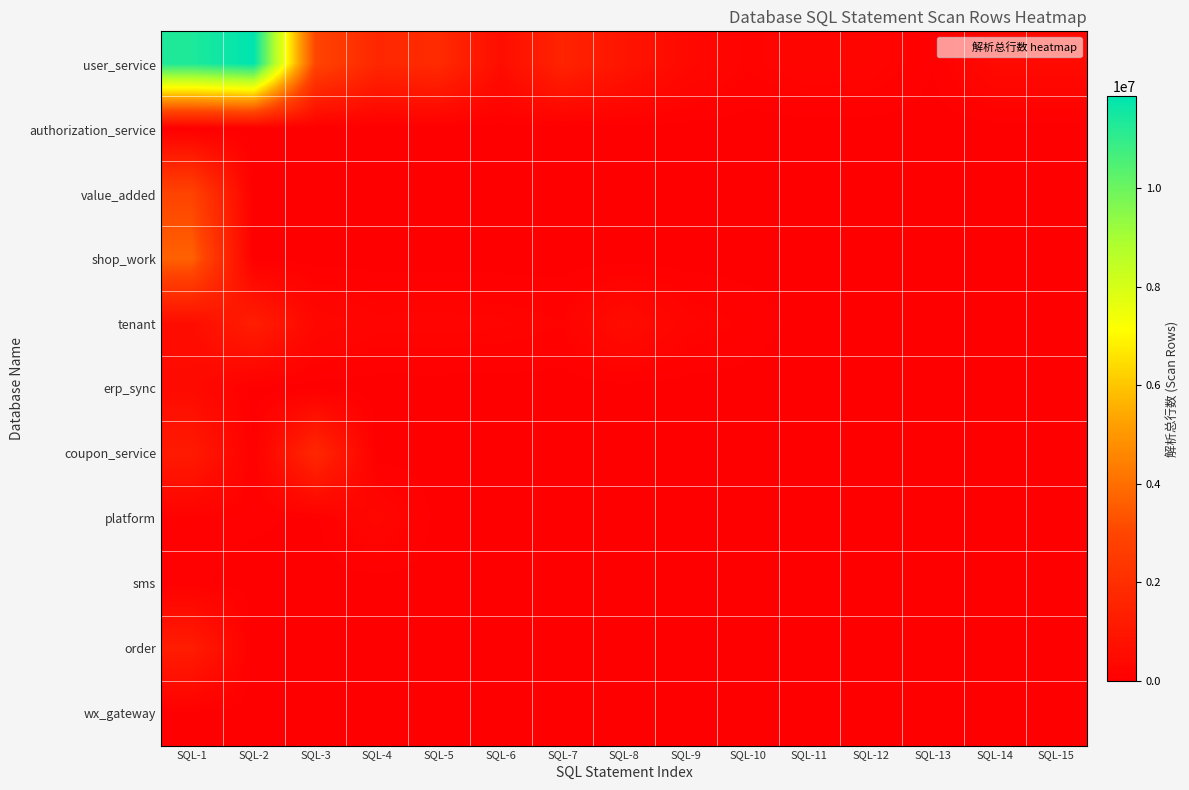

Which category has the lowest value across all series?

SQL-2